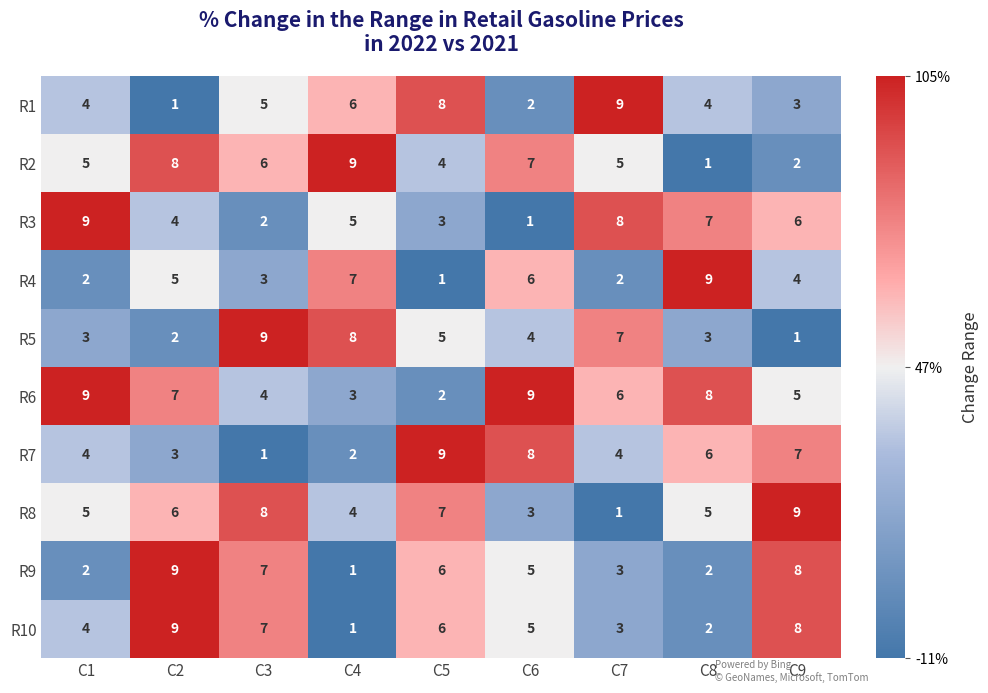

At how many categories does at least one series exceed 5?

9